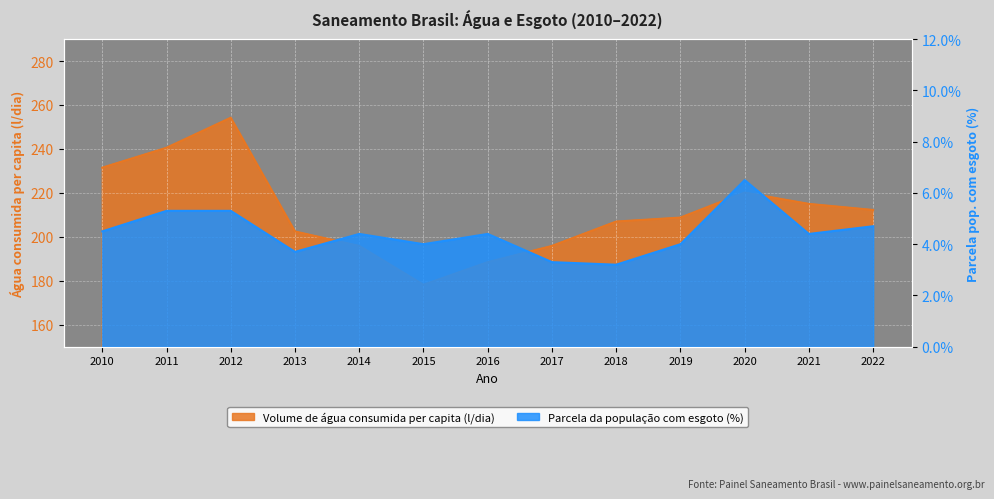

Between 2020 and 2019, which is larger?

2020